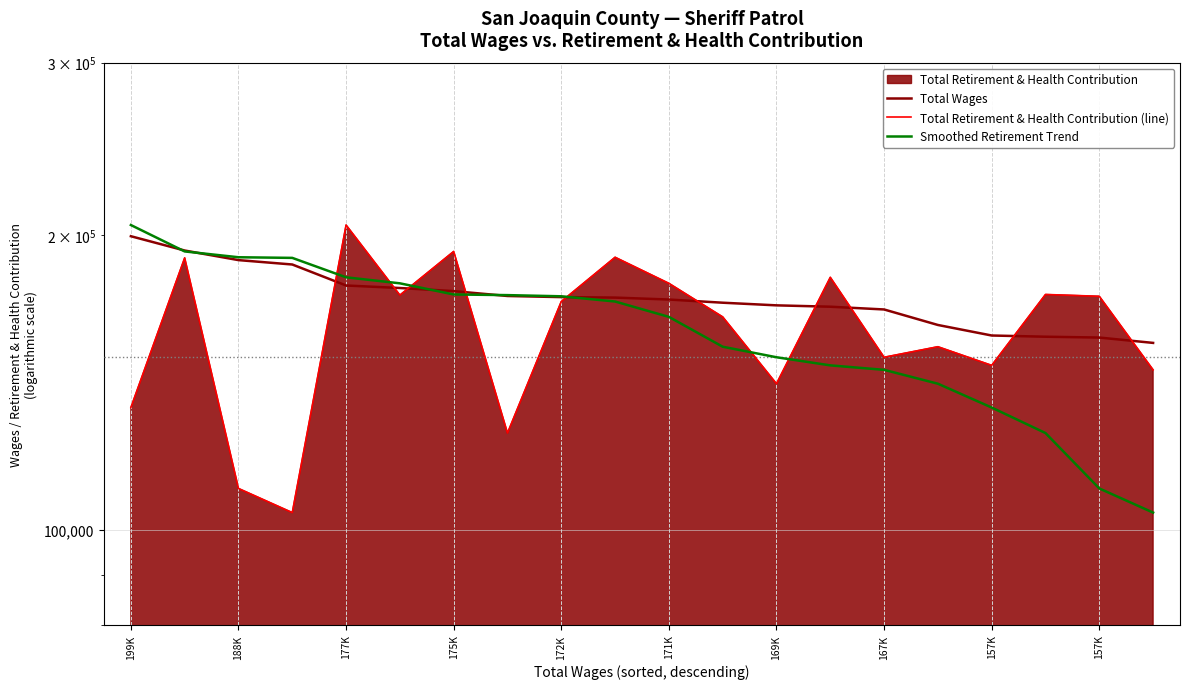

Reading left to right, what are all the values shown in this chart?

Total Wages: 199468	192867	188569	186633	177644	176589	175313	173309	172854	172655	171873	170594	169537	168994	167904	161891	157930	157481	157173	155208
Total Retirement & Health Contribution (line): 133318	189562	110220	104139	204785	173668	192456	125559	171076	189842	178551	165002	141006	181094	150055	153823	147222	173933	173187	145681
Smoothed Retirement Trend: 204785	192456	189842	189562	181094	178551	173933	173668	173187	171076	165002	153823	150055	147222	145681	141006	133318	125559	110220	104139